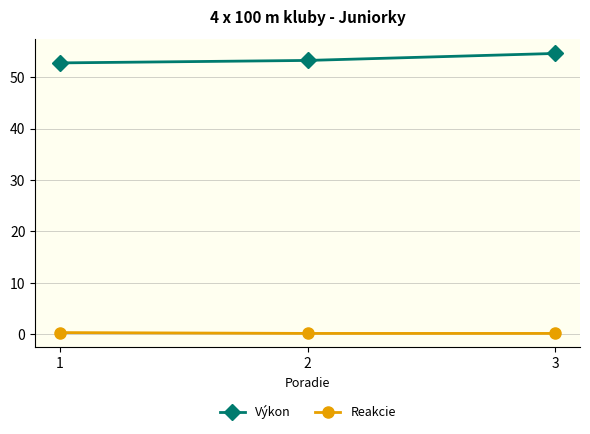

At which category is the sum across all series the highest?

3